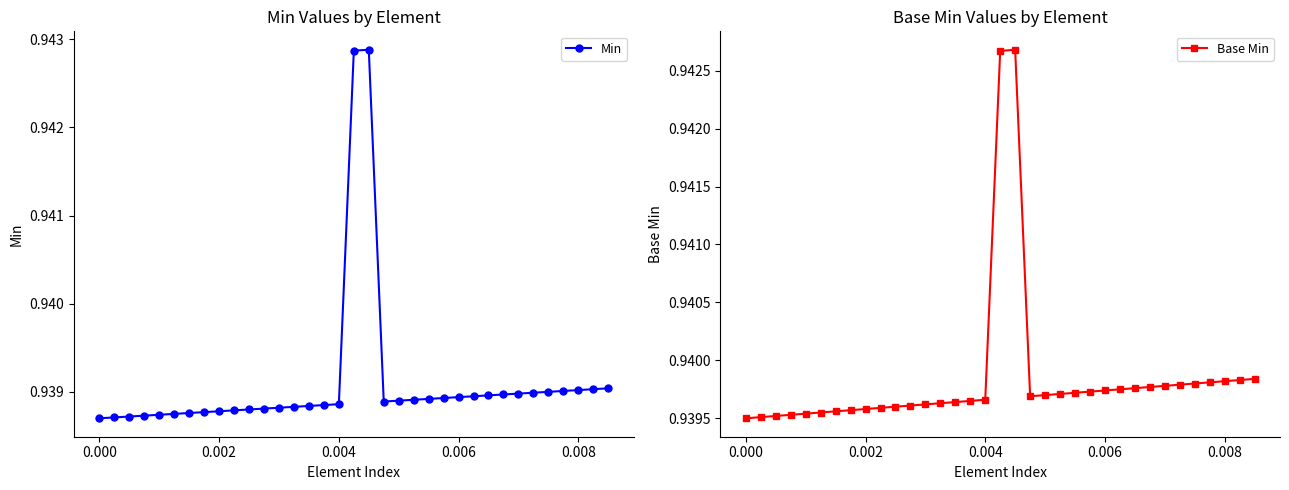

After their last crossing, which series has the higher values: Base Min or Min?

Base Min